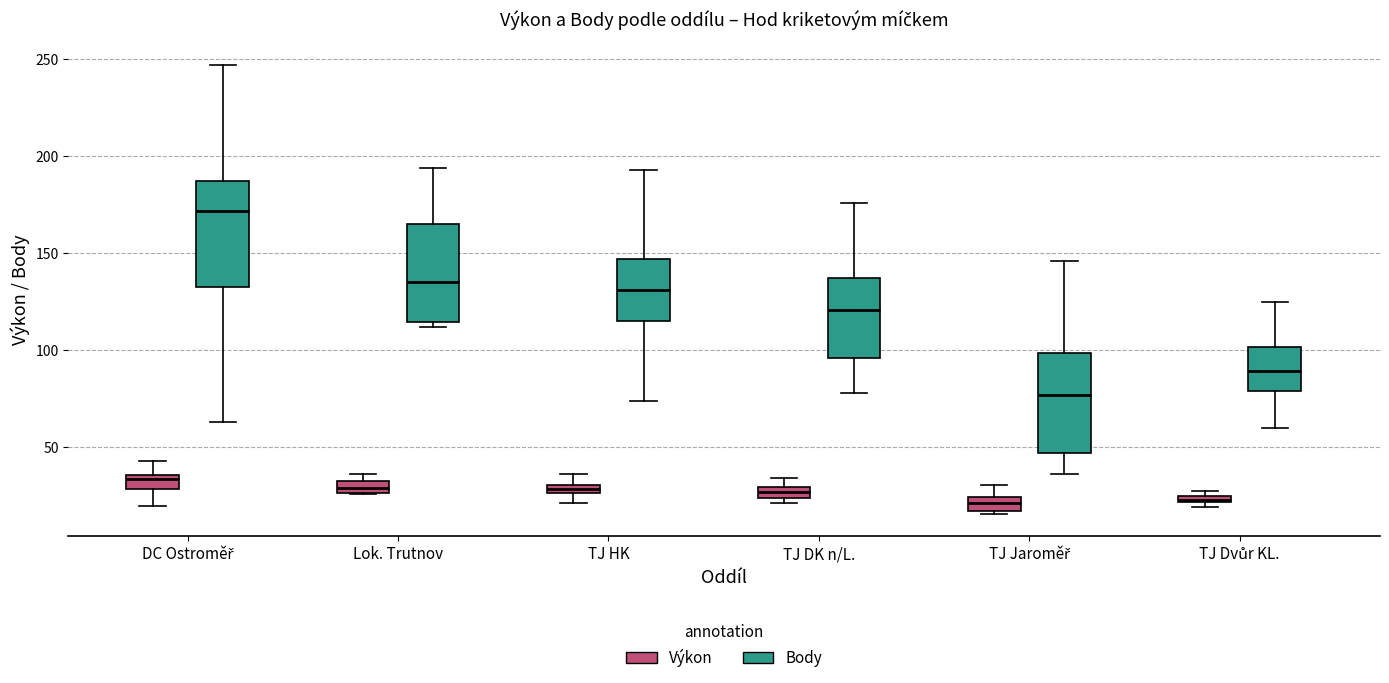

Which box's median line is the highest?

DC Ostroměř (Body)